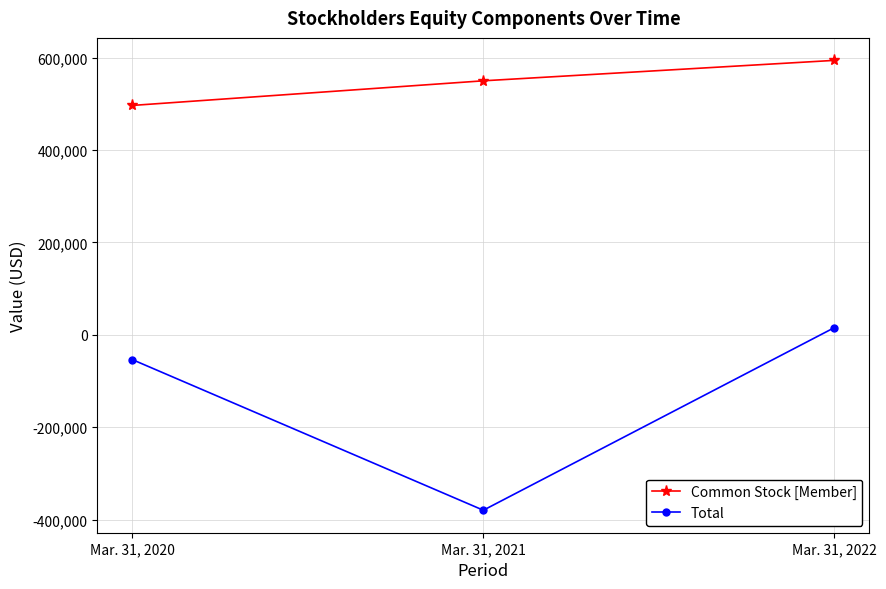

Reading left to right, list all the values displayed in this chart.

Common Stock [Member]: Mar. 31, 2020=496733	Mar. 31, 2021=550028	Mar. 31, 2022=594243
Total: Mar. 31, 2020=-53712	Mar. 31, 2021=-379661	Mar. 31, 2022=15451